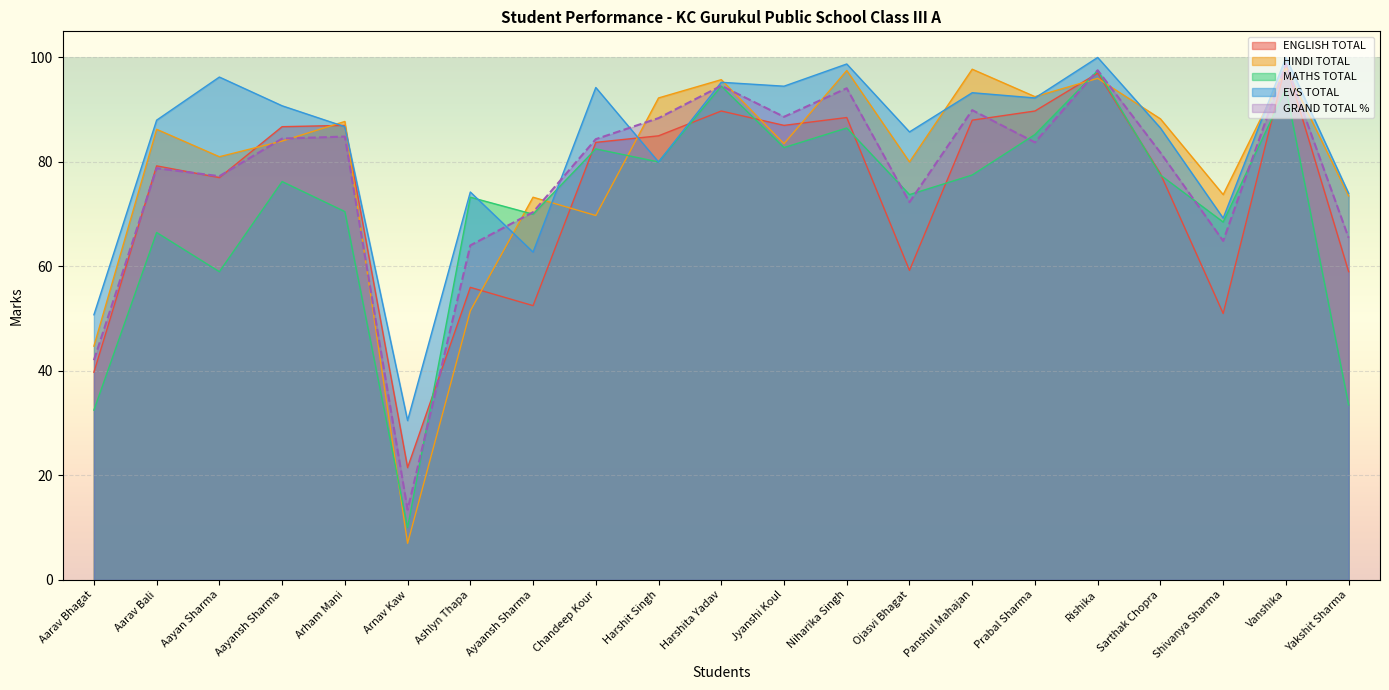

Which has a higher value, Aayansh Sharma or Vanshika?

Vanshika